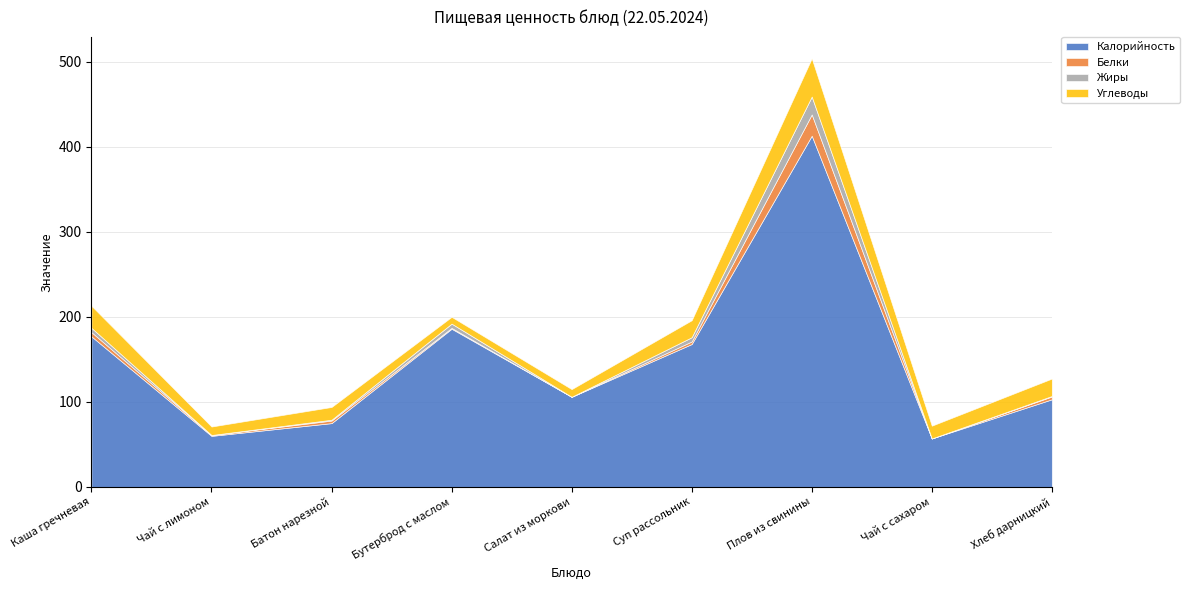

At which category is the sum across all series the highest?

Плов из свинины